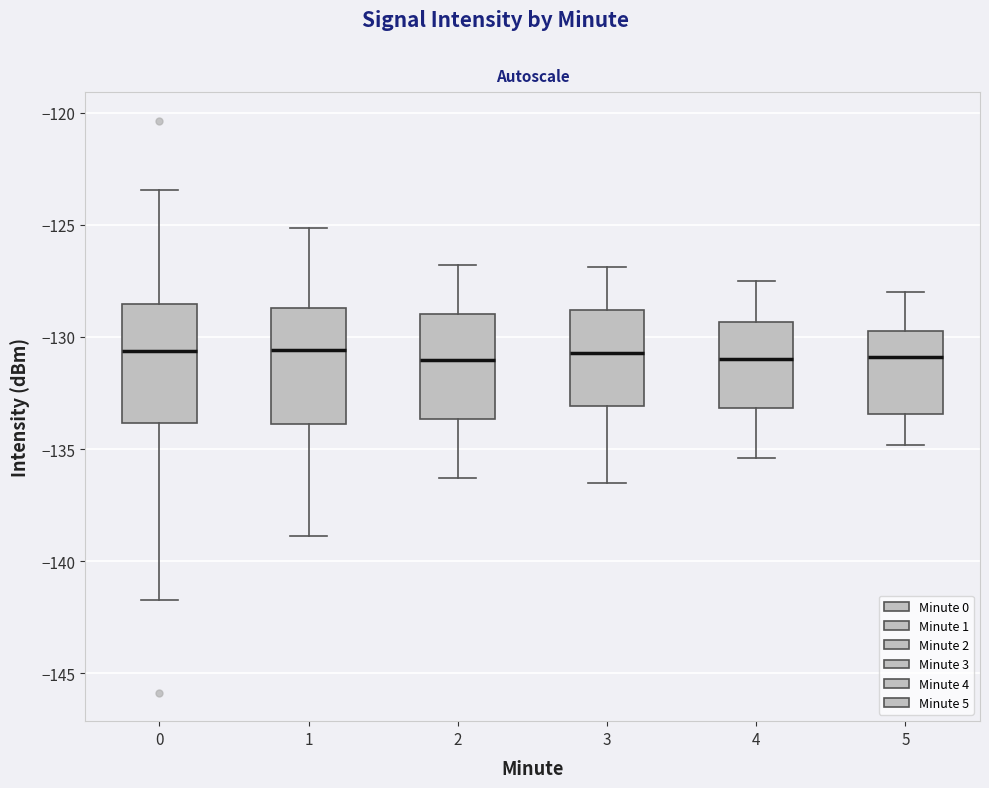

Where is the lower edge of the box at x = 2 on the y-axis? The values are not printed on the chart, so give them approximately, as read against the axis.

-133.5